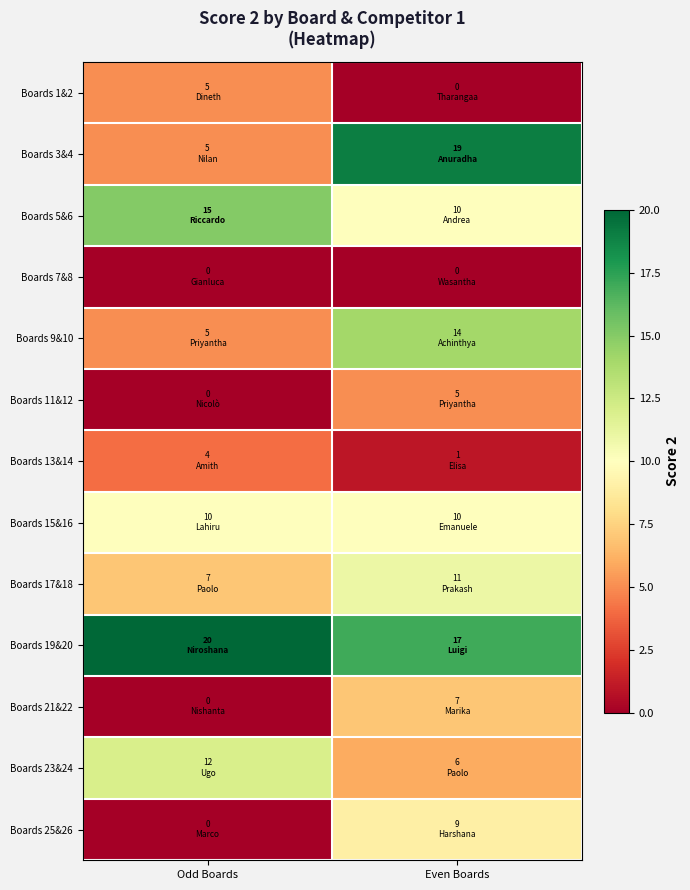

What is the difference between the highest and lowest values at Odd Boards?

20